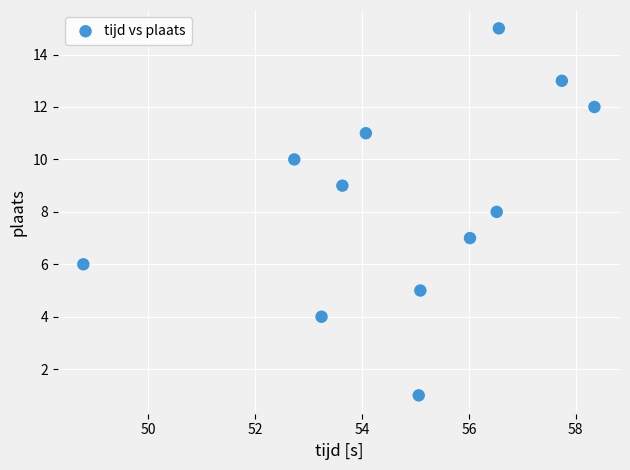

What is the average Y value?

8